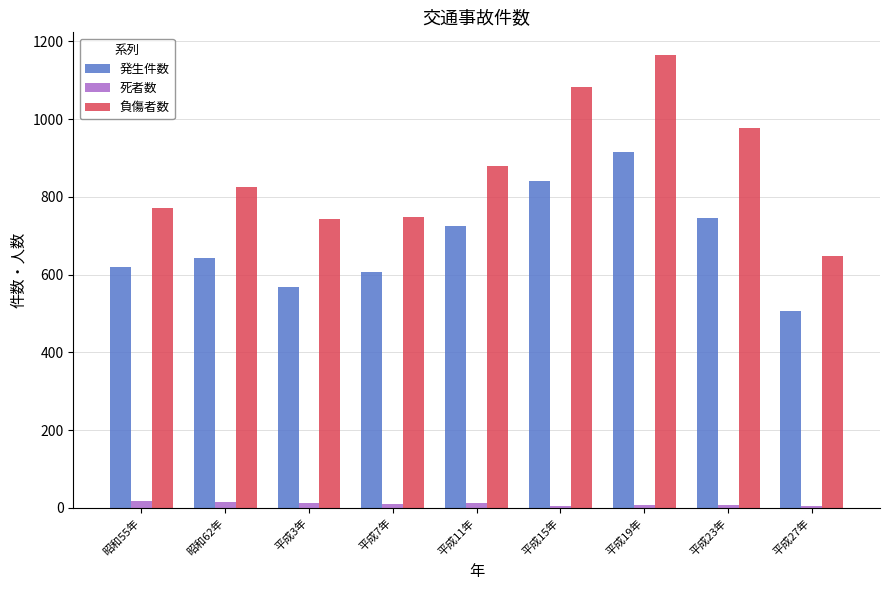

Between 平成3年 and 平成23年, which series saw the biggest shift?

負傷者数